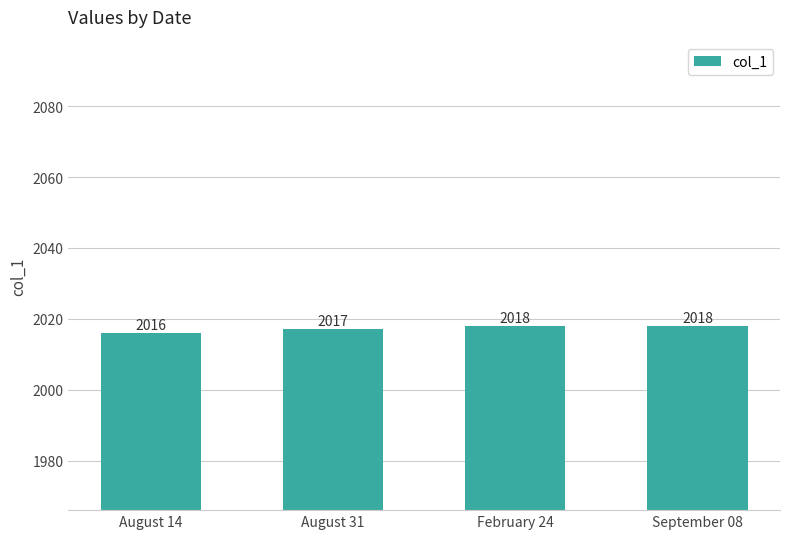

Where is the data nearest to the value 2017?

August 31